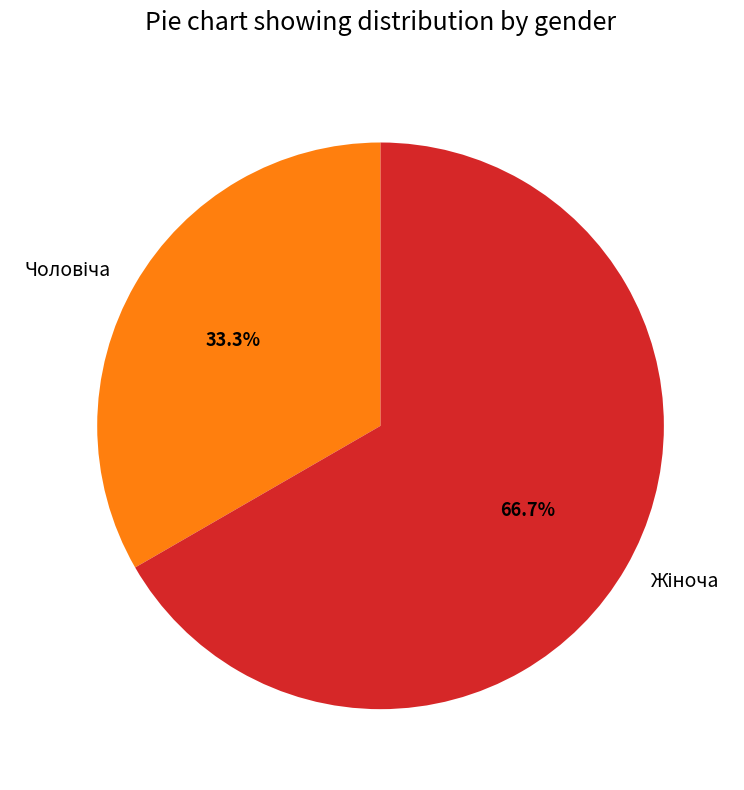

Count the number of slices in the pie.

2